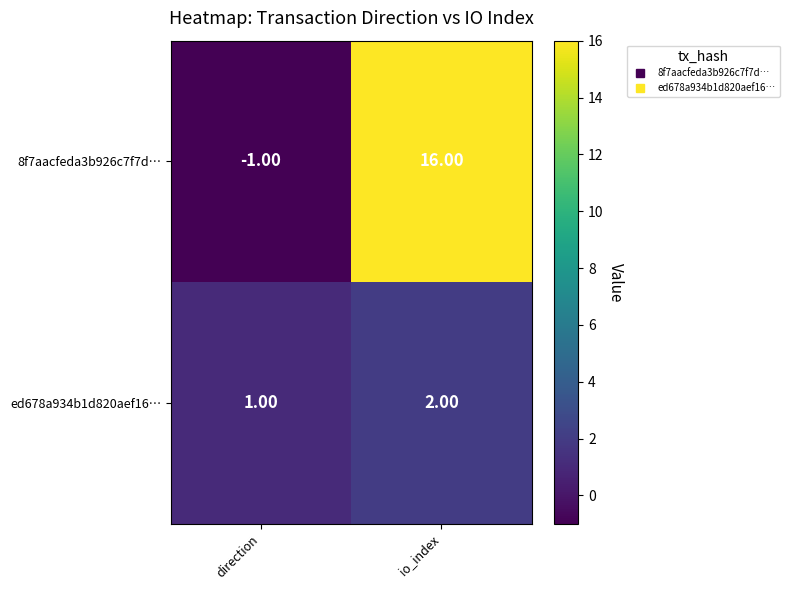

At which category is the sum across all series the highest?

io_index